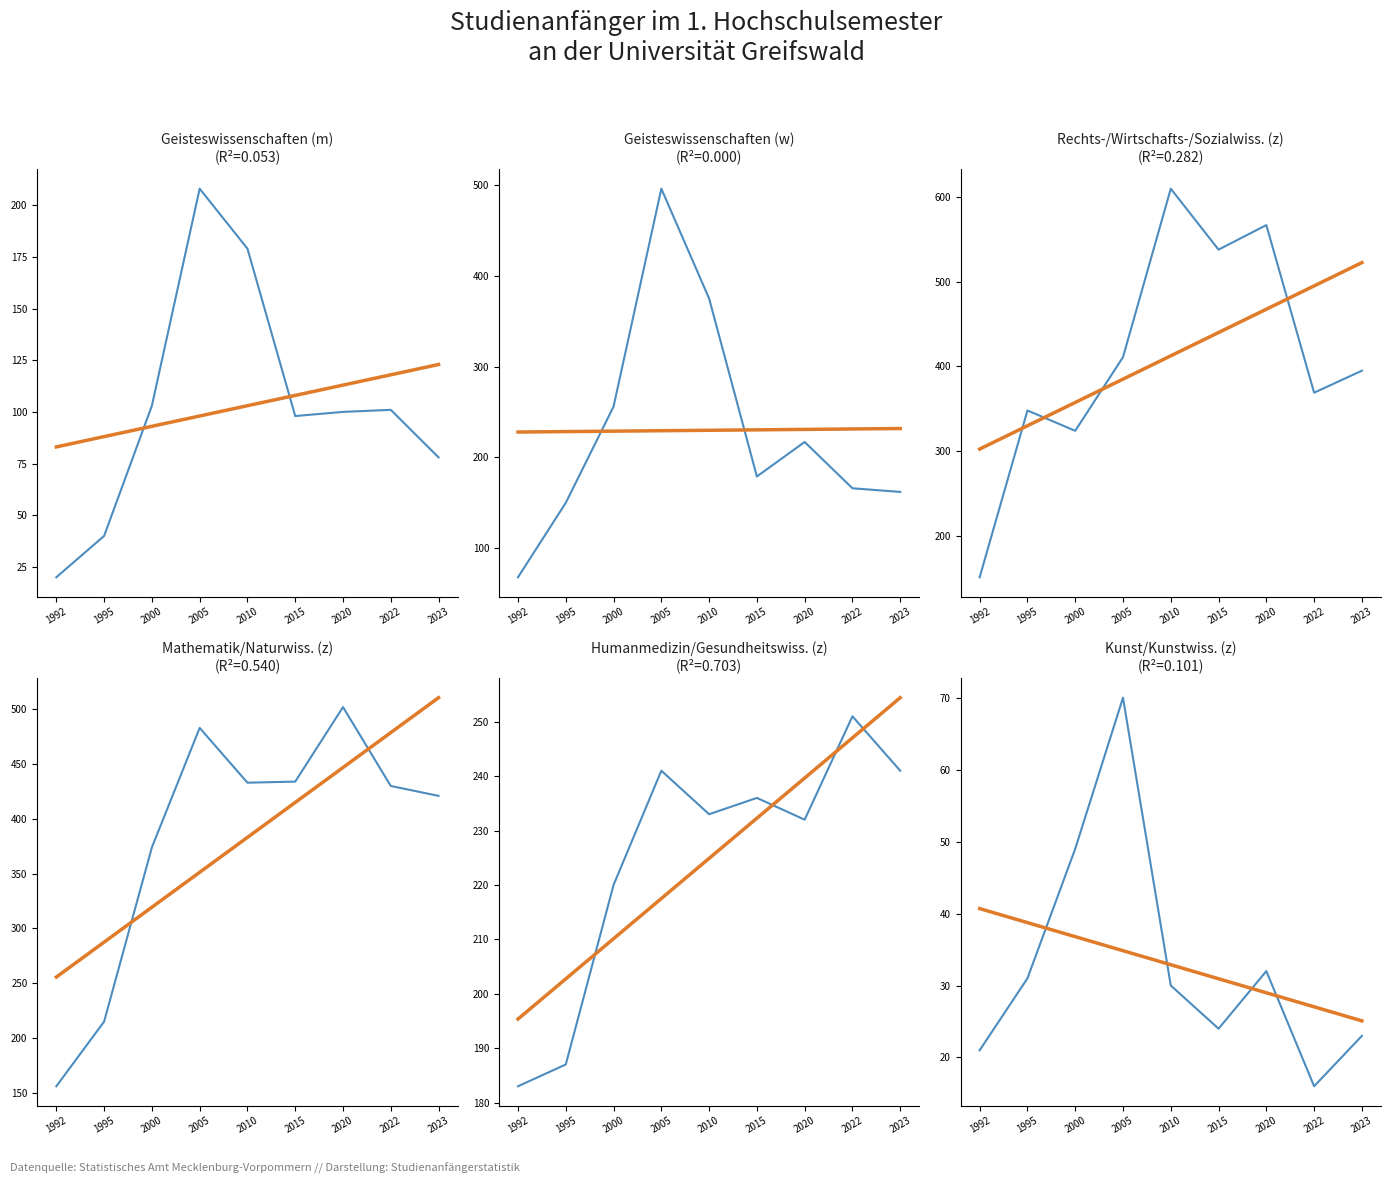

List the series in order of their peak value, highest first.

Rechts-/Wirtschafts-/Sozialwiss. (z), Mathematik/Naturwiss. (z), Geisteswissenschaften (w), Humanmedizin/Gesundheitswiss. (z), Geisteswissenschaften (m), Kunst/Kunstwiss. (z)